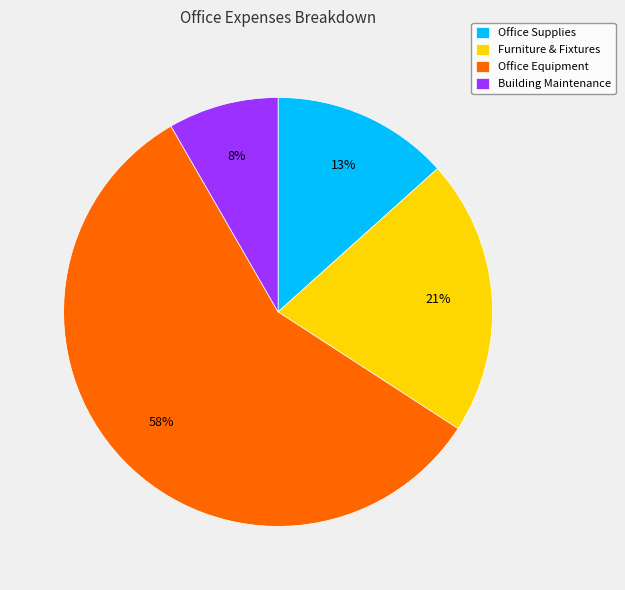

Is it true that Office Equipment is 44% of the pie?

False